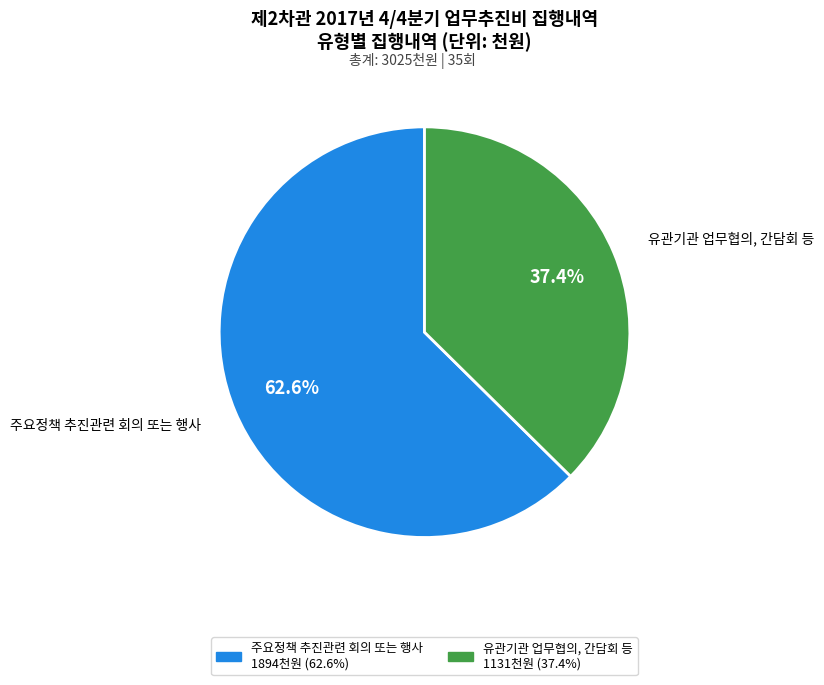

True or false: 유관기관 업무협의, 간담회 등 accounts for 37% of the total.

True